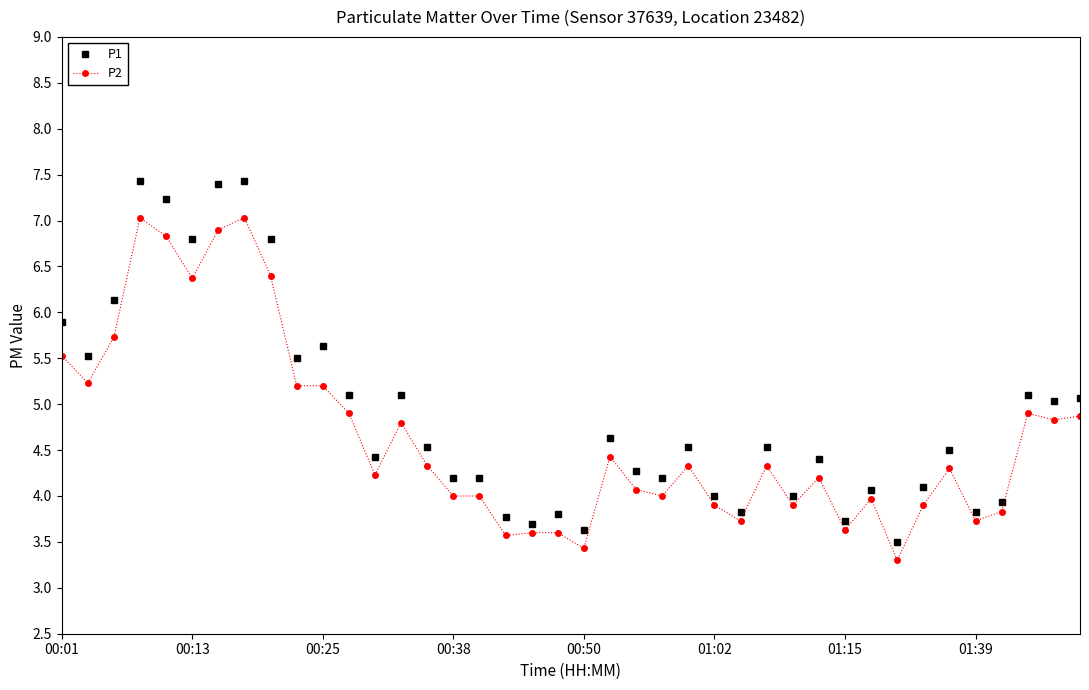

What are all the series names shown in the legend?

P1, P2